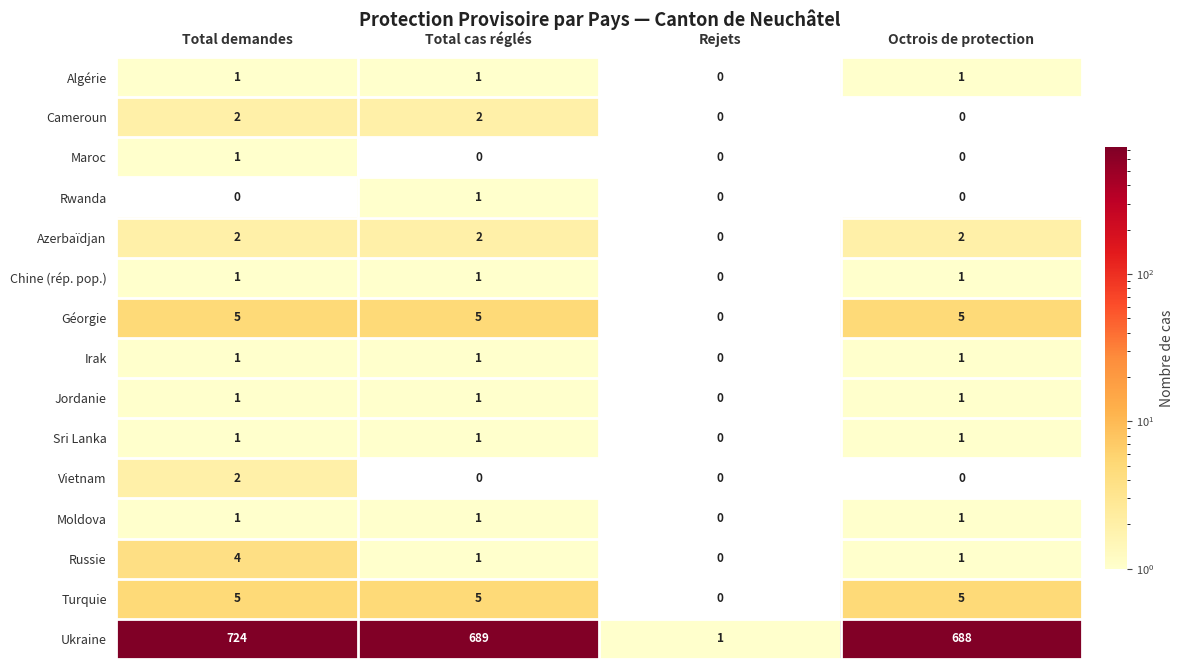

Where is Sri Lanka nearest to the value 0?

Rejets